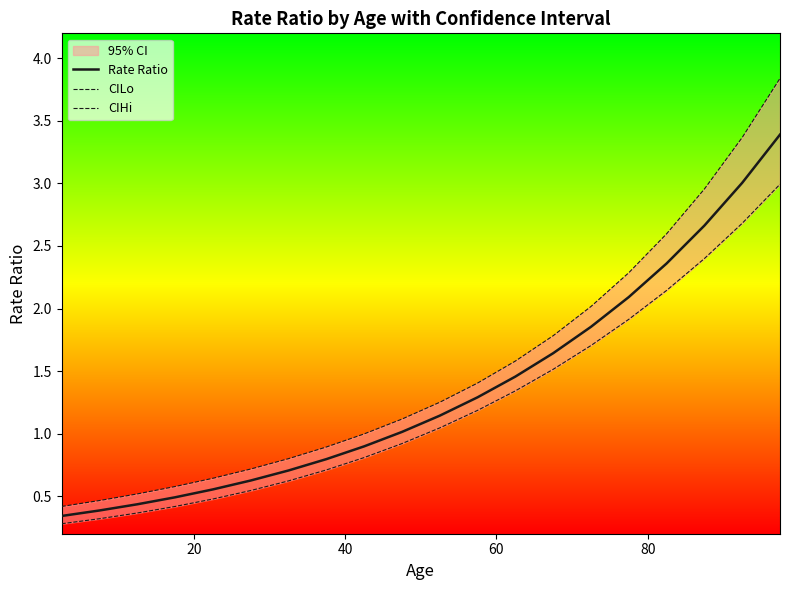

The value of CIHi at 12 is 0.4. True or false?

False